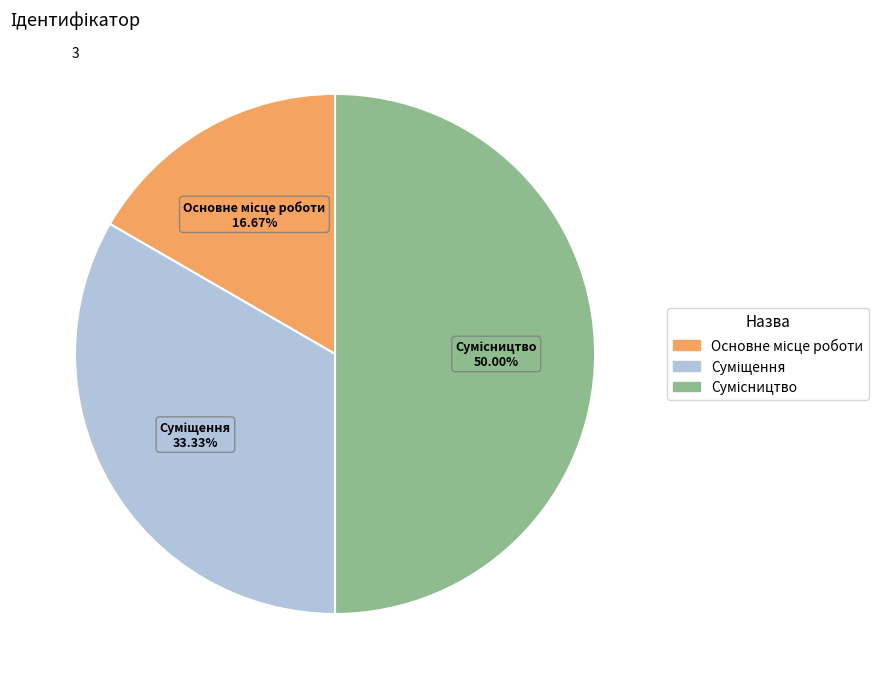

How many segments does this pie chart have?

3